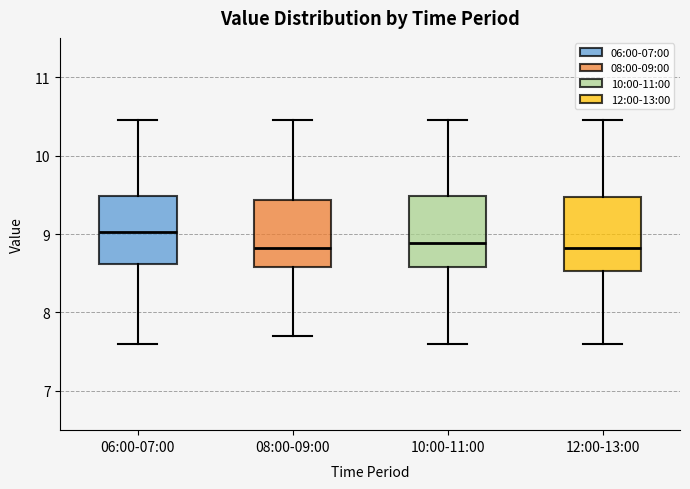

Reading left to right, transcribe this box plot: for each box, give where its median line is, the range the box spans, and where its two whiskers end, as read against the y-axis. The values are not printed on the chart, so give them approximately, as read against the axis.

06:00-07:00: median 9.0, box 8.6 to 9.5, whiskers 7.6 to 10.5
08:00-09:00: median 8.8, box 8.6 to 9.4, whiskers 7.7 to 10.5
10:00-11:00: median 8.9, box 8.6 to 9.5, whiskers 7.6 to 10.5
12:00-13:00: median 8.8, box 8.5 to 9.5, whiskers 7.6 to 10.5